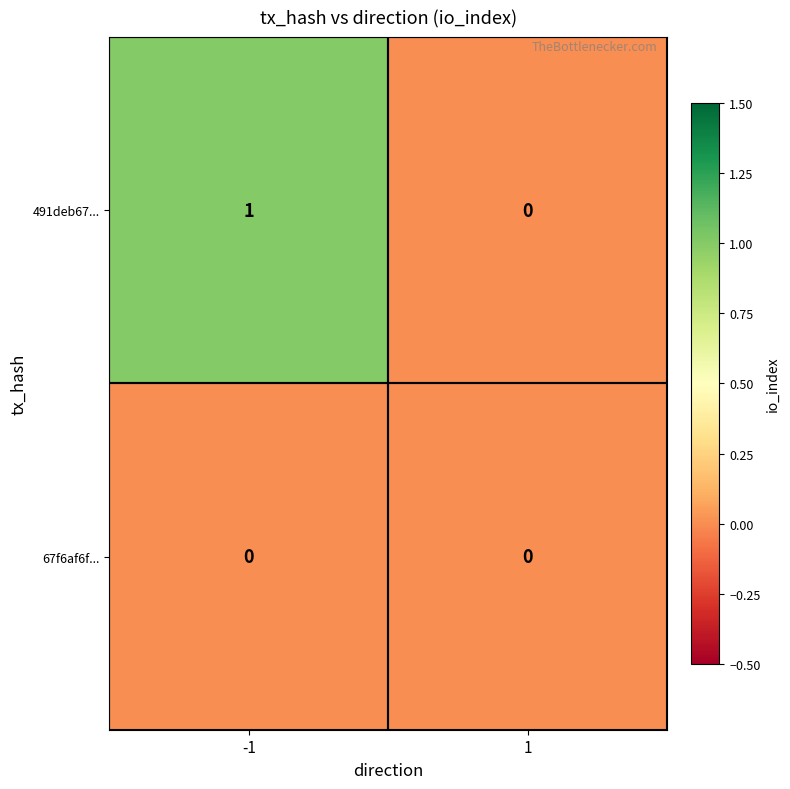

Rank the series by their average value, from lowest to highest.

67f6af6f..., 491deb67...